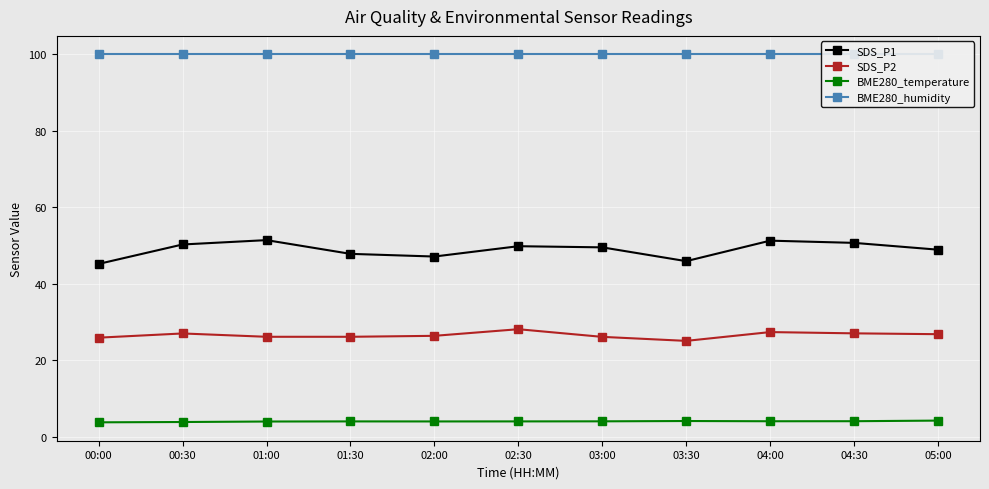

List the series in order of their peak value, lowest first.

BME280_temperature, SDS_P2, SDS_P1, BME280_humidity